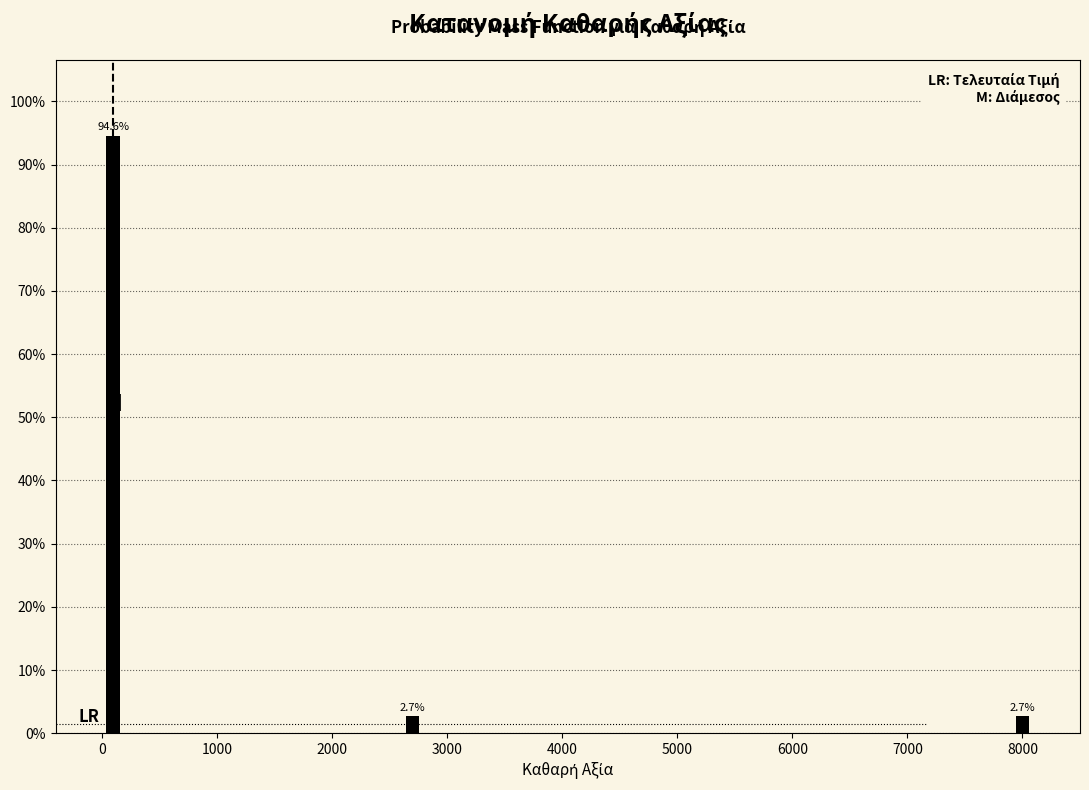

Reading left to right, extract all data points from this chart.

0=94.6	3000=2.7	8000=2.7